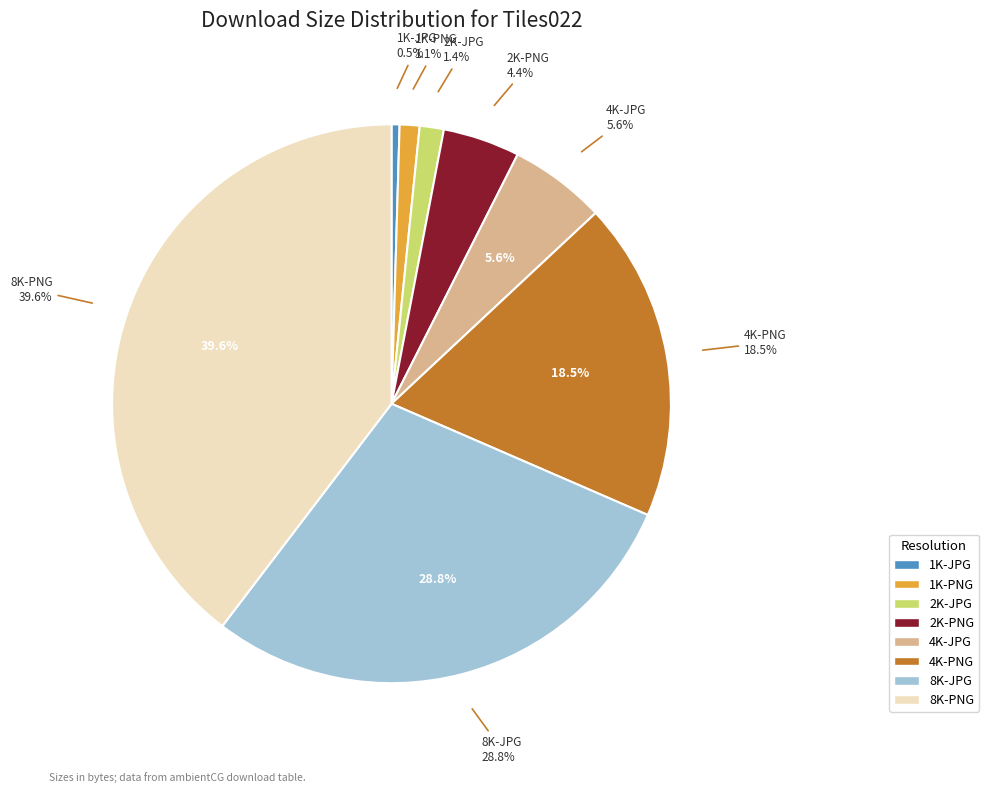

Which category has the biggest portion of the pie?

8K-PNG